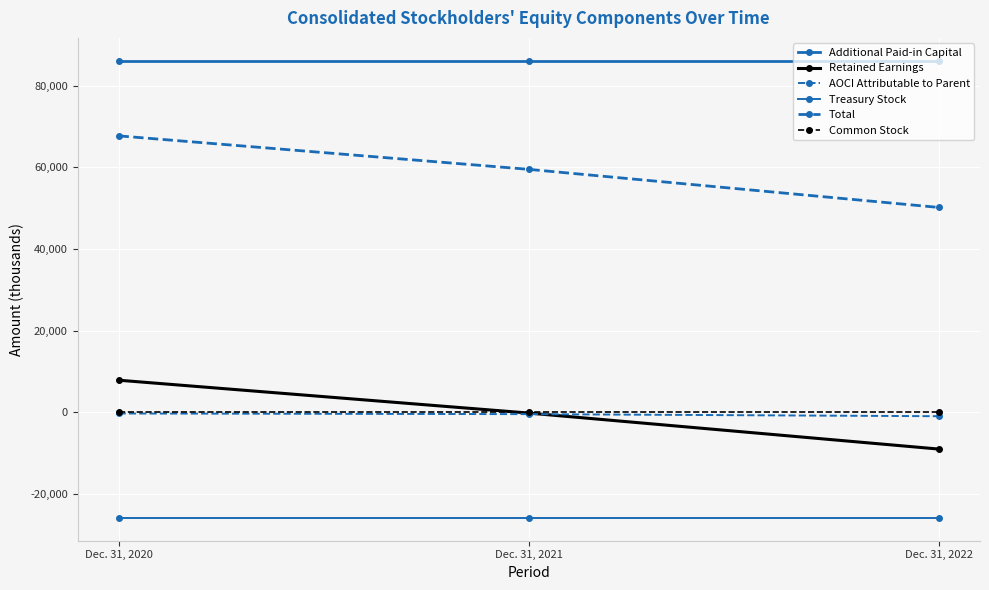

Rank the categories by Total value from lowest to highest.

Dec. 31, 2022, Dec. 31, 2021, Dec. 31, 2020